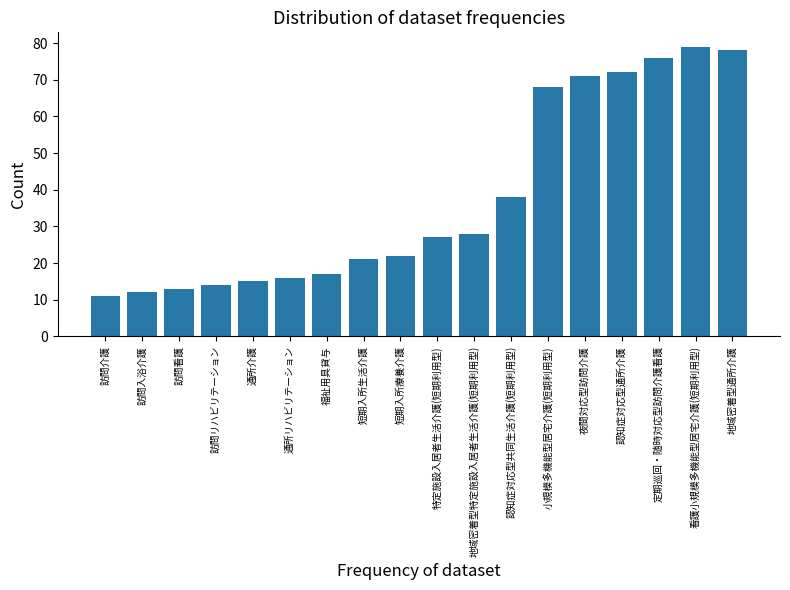

True or false: the data shows 20 at 訪問看護.

False